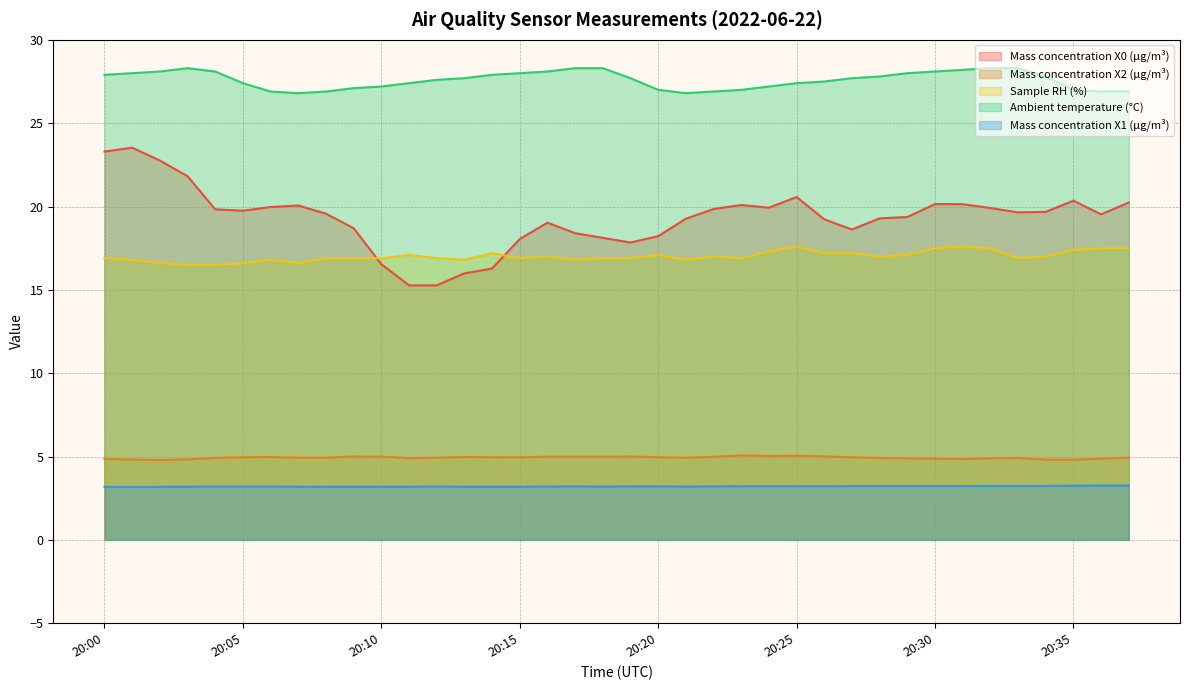

Is it true that Mass concentration X2 (μg/m³) equals 4.9 at 20:37?

True